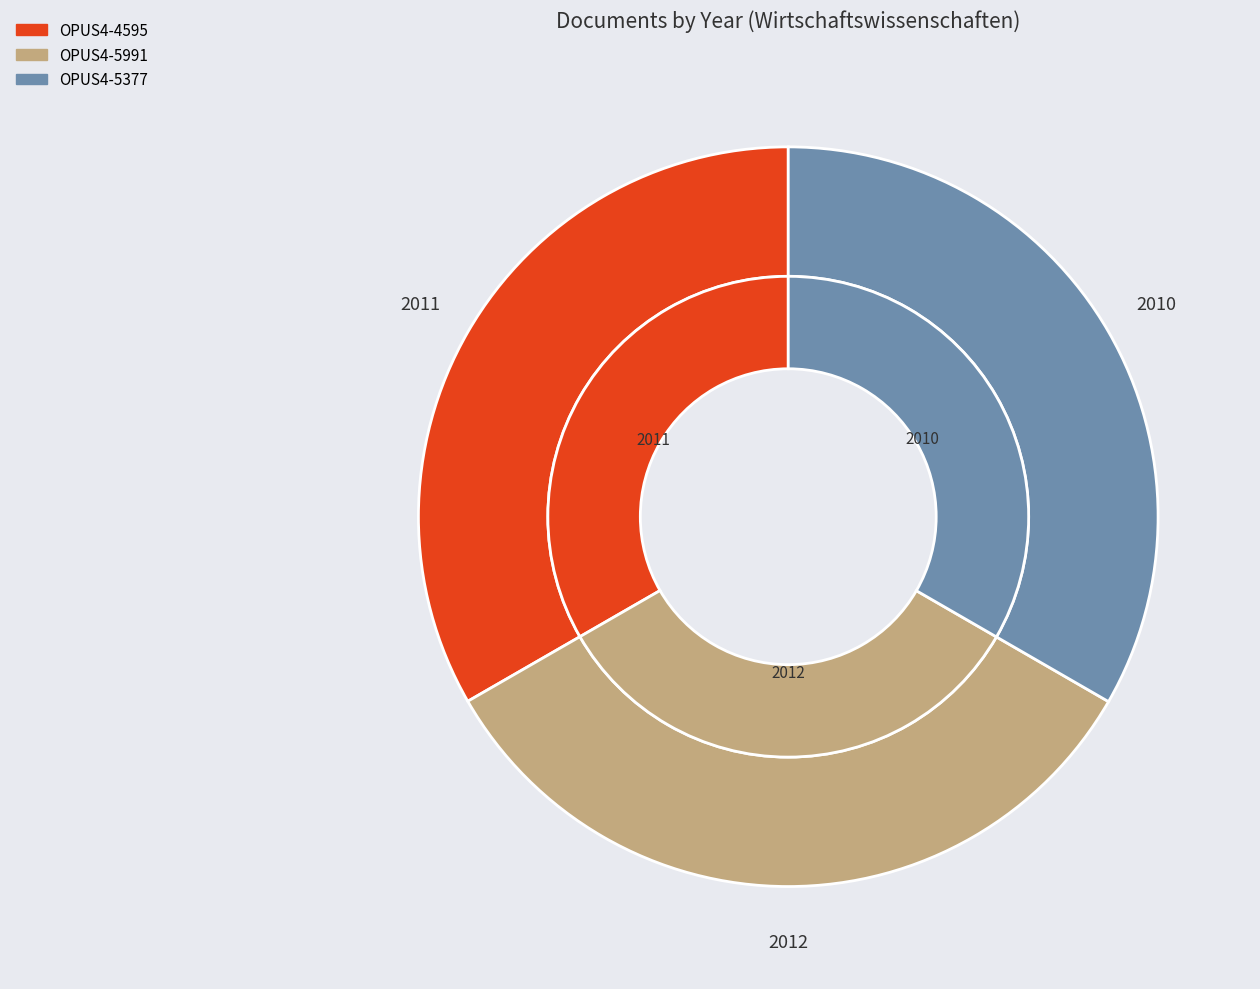

What percentage is the OPUS4-5991 slice, to the nearest percent?

33%